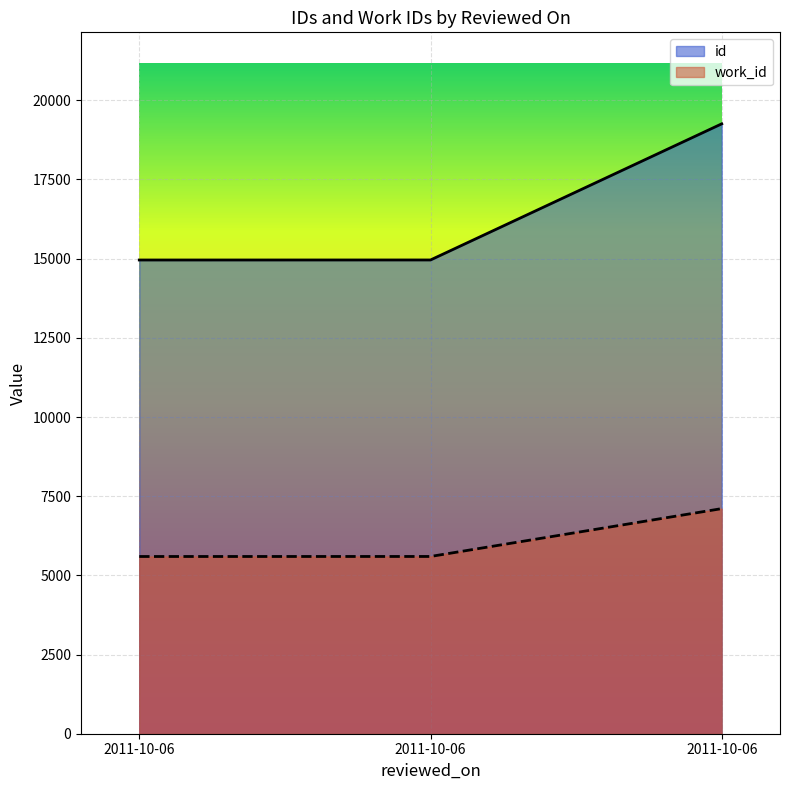

Rank the series at 2011-10-06 from lowest to highest value.

work_id, id